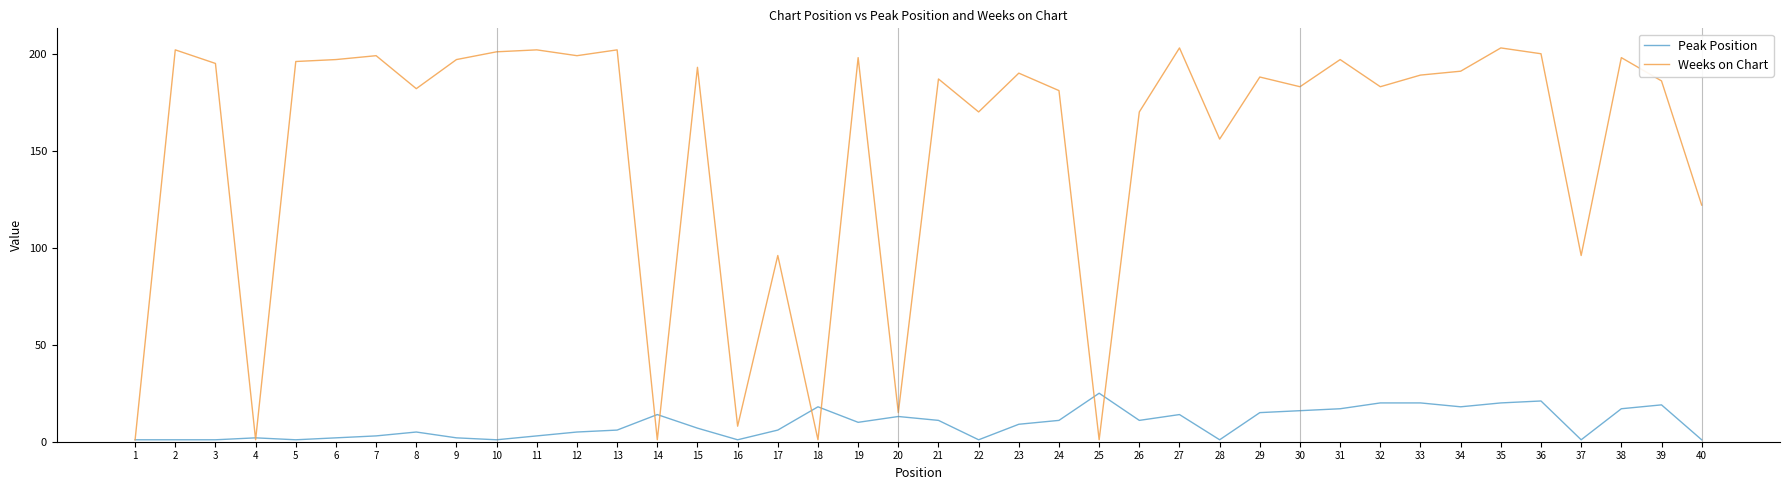

Which series ends up on top after the final intersection of Weeks on Chart and Peak Position?

Weeks on Chart